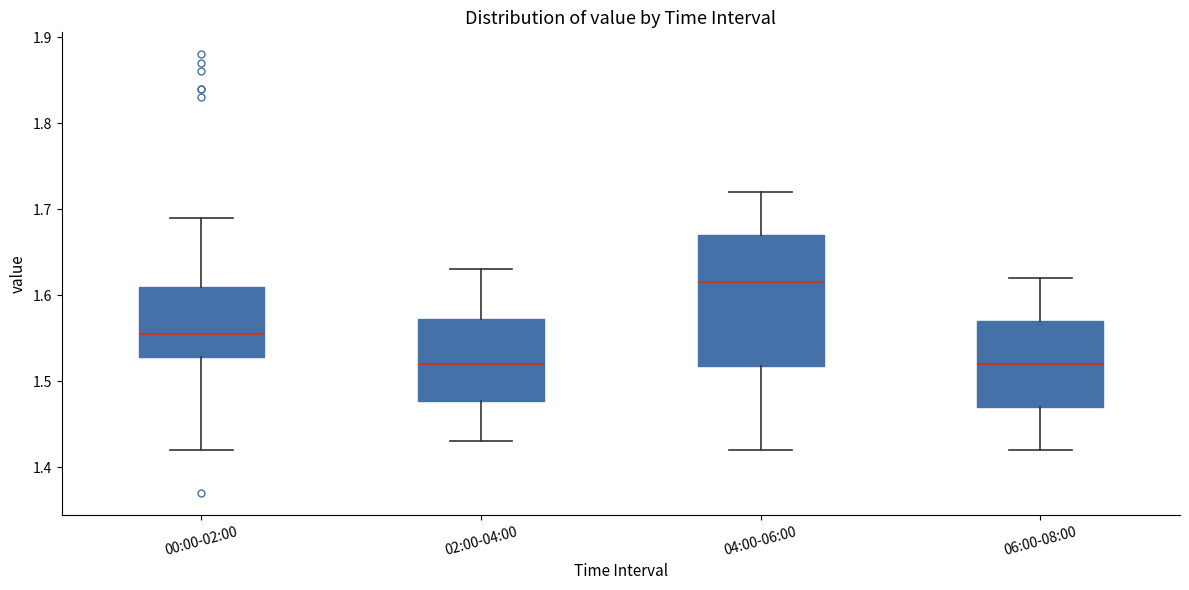

Reading left to right, transcribe this box plot: for each box, give where its median line is, the range the box spans, and where its two whiskers end, as read against the y-axis. The values are not printed on the chart, so give them approximately, as read against the axis.

00:00-02:00: median 1.56, box 1.53 to 1.61, whiskers 1.42 to 1.69
02:00-04:00: median 1.52, box 1.48 to 1.57, whiskers 1.43 to 1.63
04:00-06:00: median 1.62, box 1.52 to 1.67, whiskers 1.42 to 1.72
06:00-08:00: median 1.52, box 1.47 to 1.57, whiskers 1.42 to 1.62